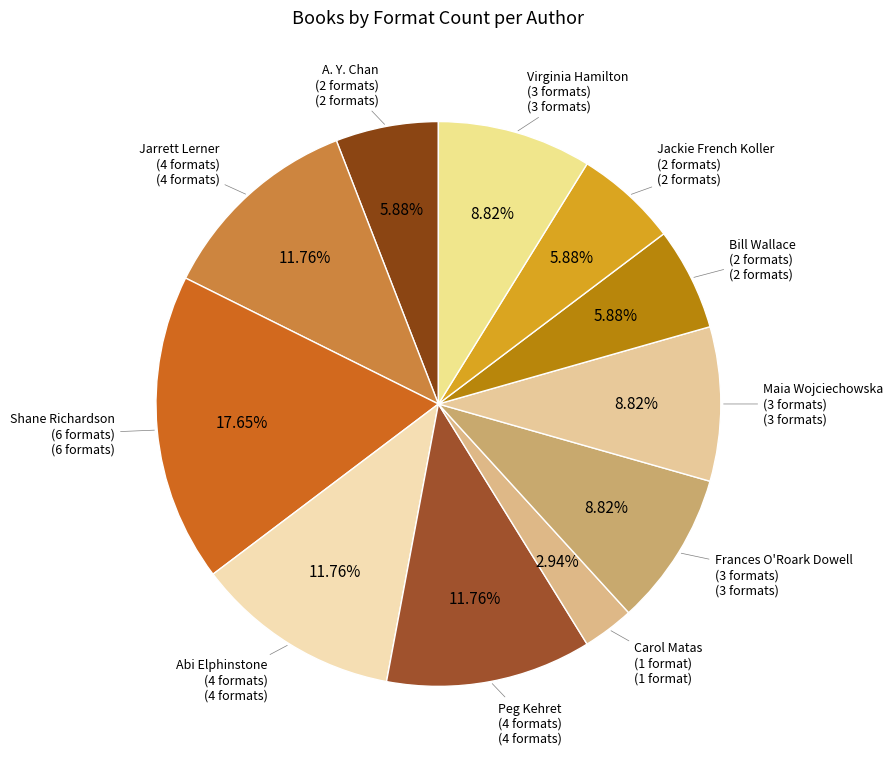

Combined, do Peg Kehret (4 formats) and Maia Wojciechowska (3 formats) account for over 50%?

No